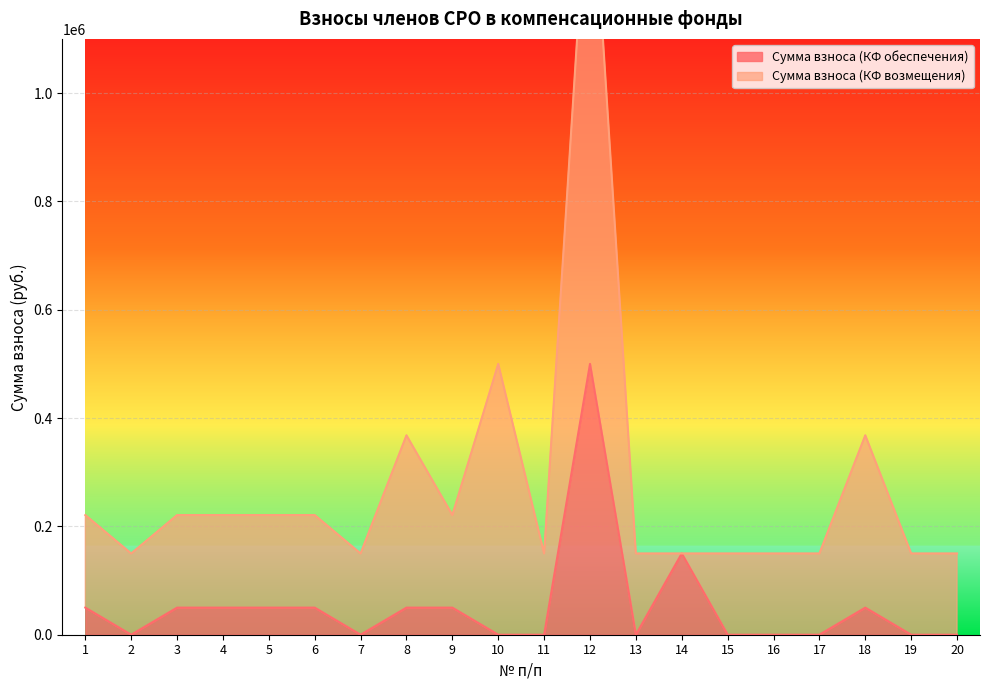

True or false: the data shows 0 at 13.

True